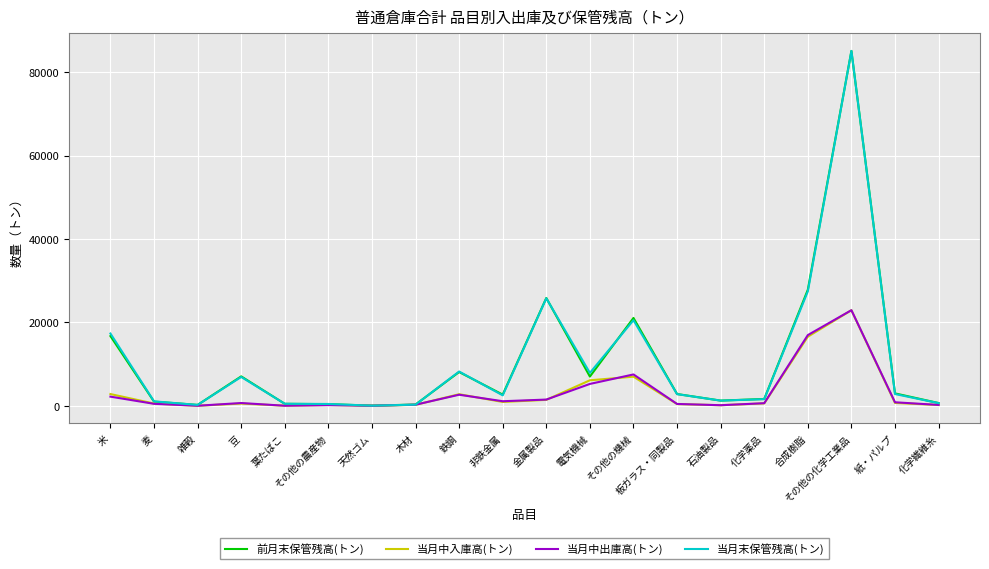

What is the difference between the highest and lowest values at 電気機械?

2643